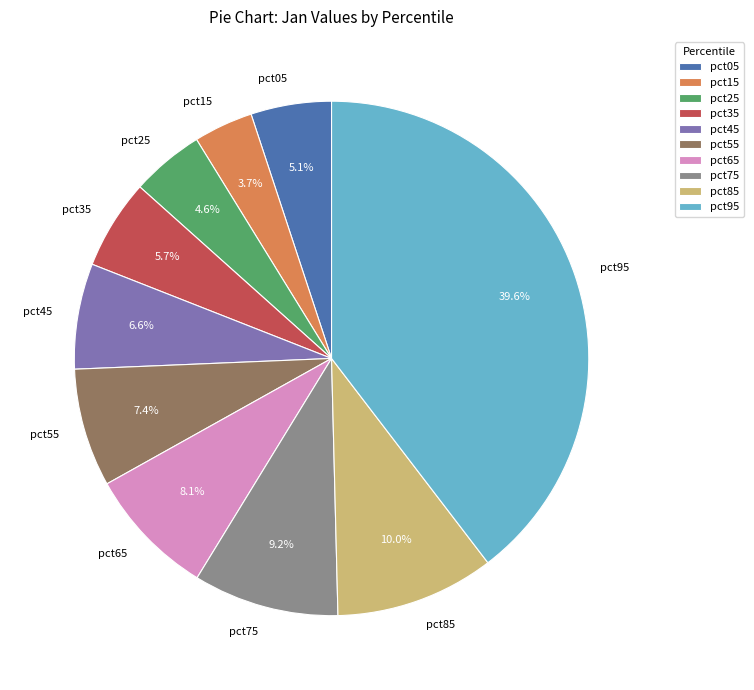

Combined, what portion of the pie is pct35 and pct45?

12.3%